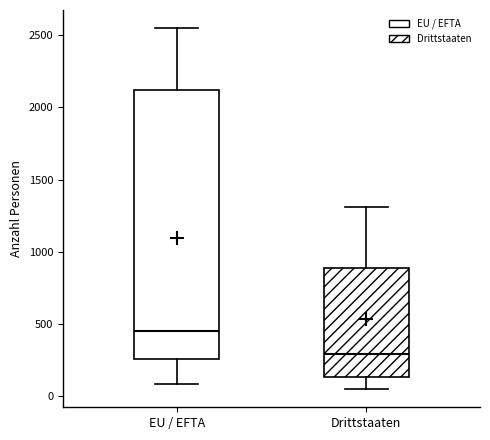

Which box is the tallest, from its lower edge to its upper edge?

EU / EFTA